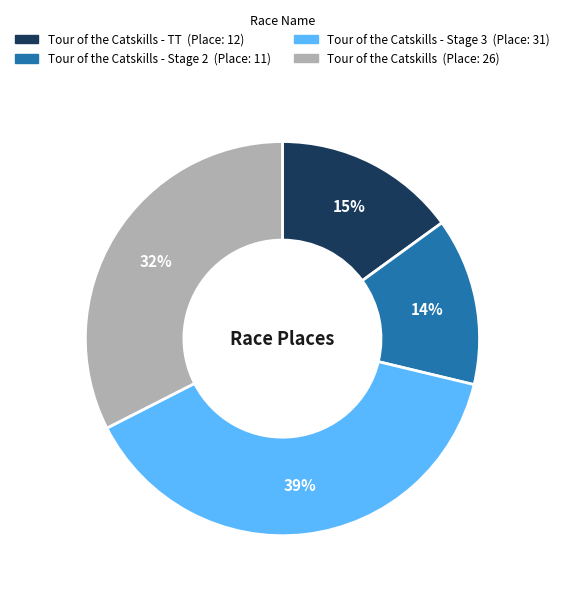

To the nearest percent, what is the difference between the largest and smallest slice percentages?

25%